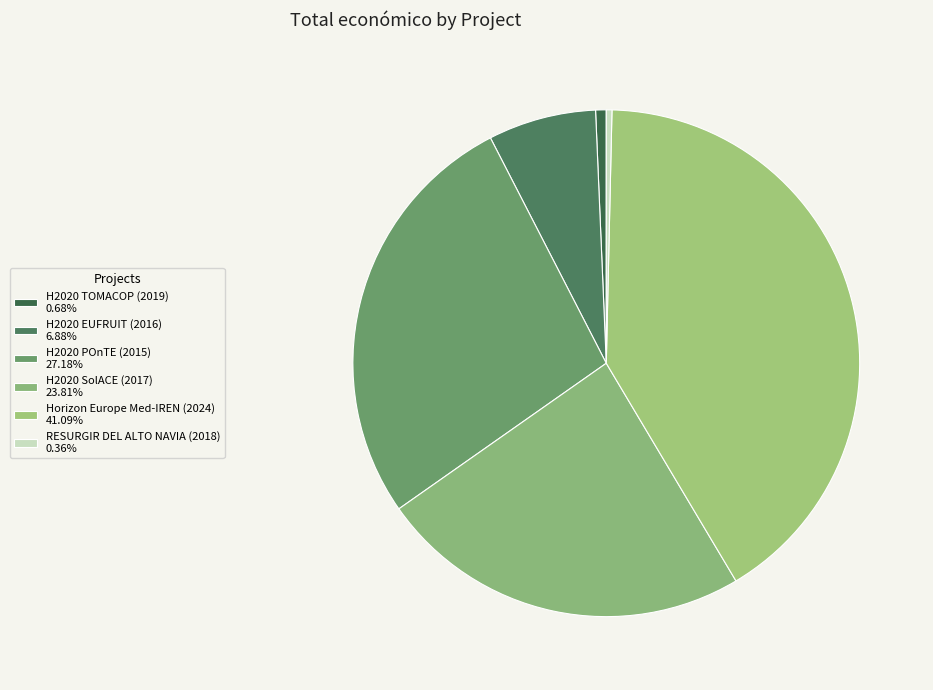

Count the number of slices in the pie.

6